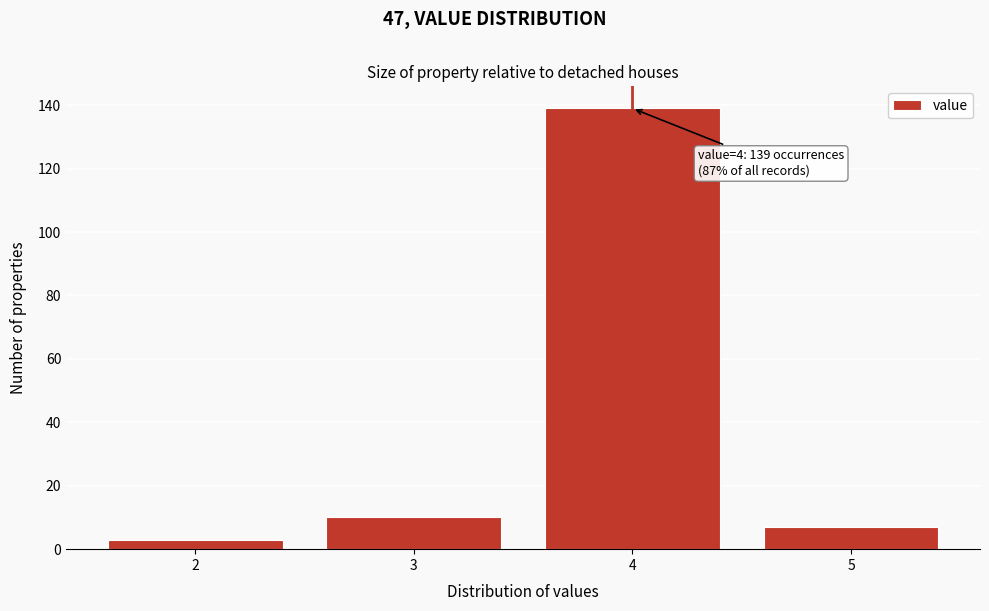

Reading left to right, list all the values displayed in this chart.

3	10	139	7